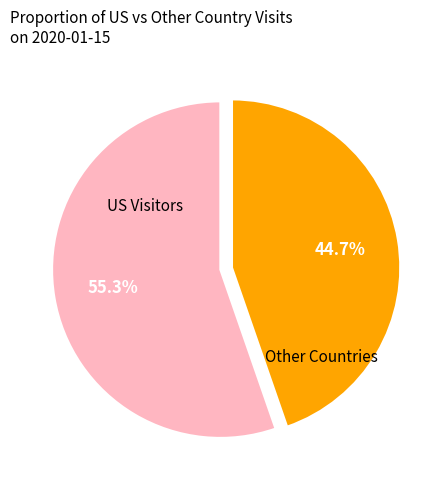

Is there any slice that represents more than half of the pie?

Yes